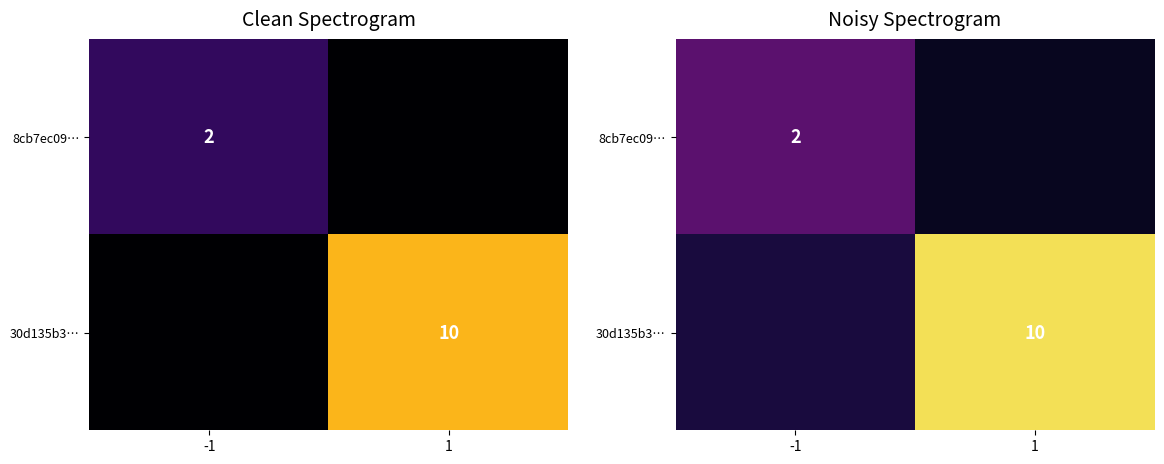

How many distinct data groups are displayed?

2